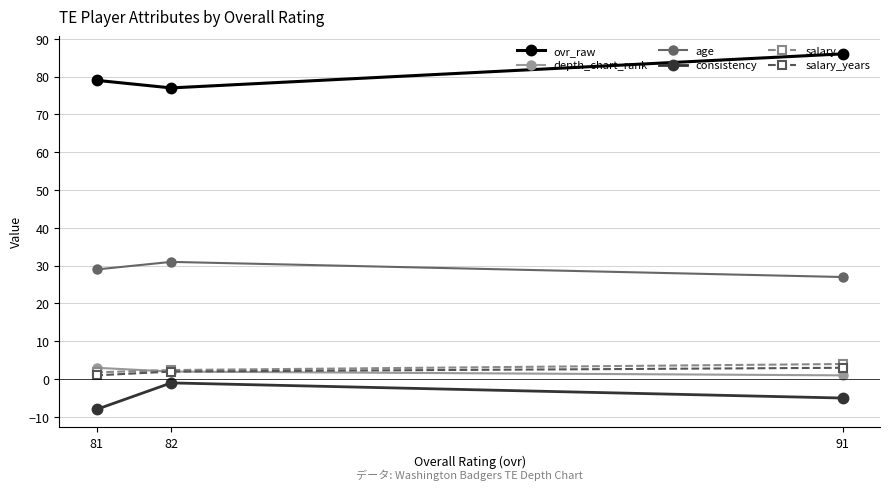

At which category is the sum across all series the highest?

91